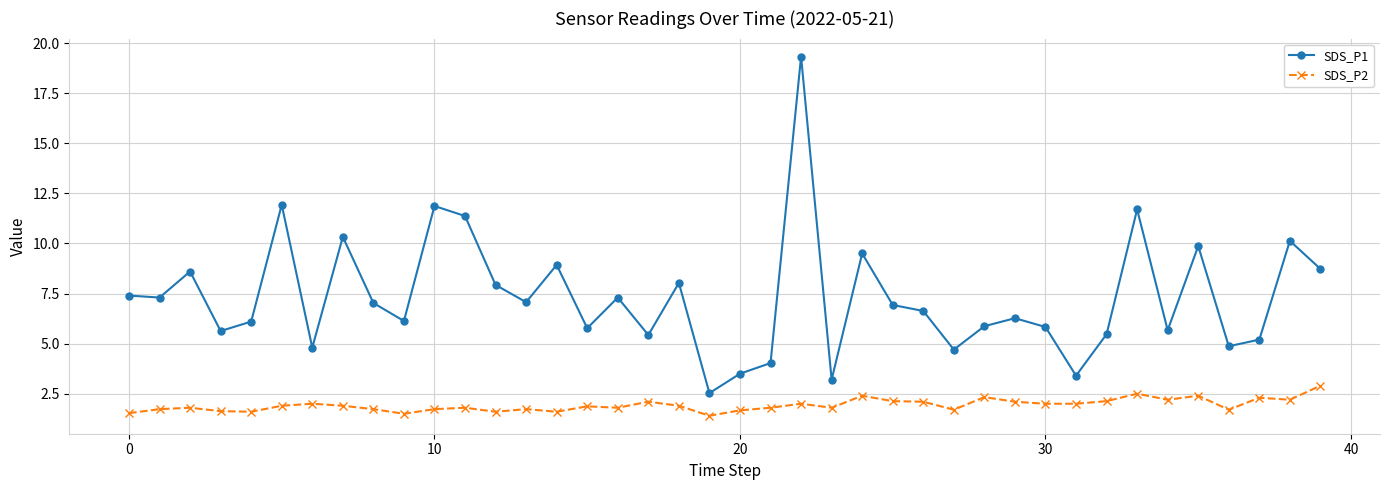

What is the average value of the SDS_P2 series?

1.9